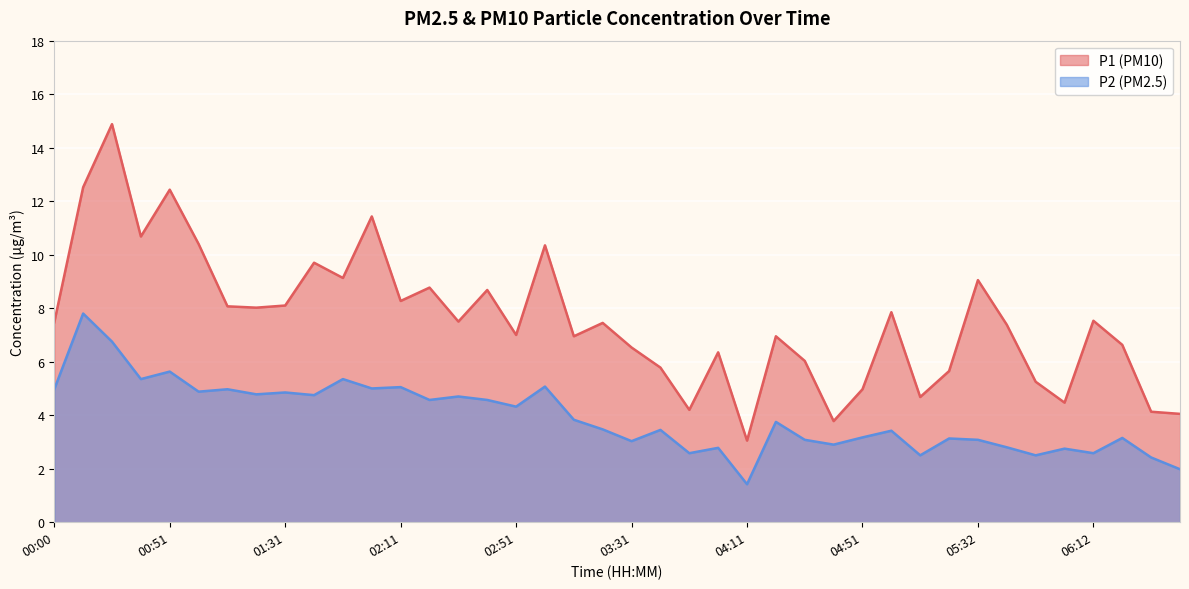

Is it true that P2 equals 8.9 at 02:11?

False